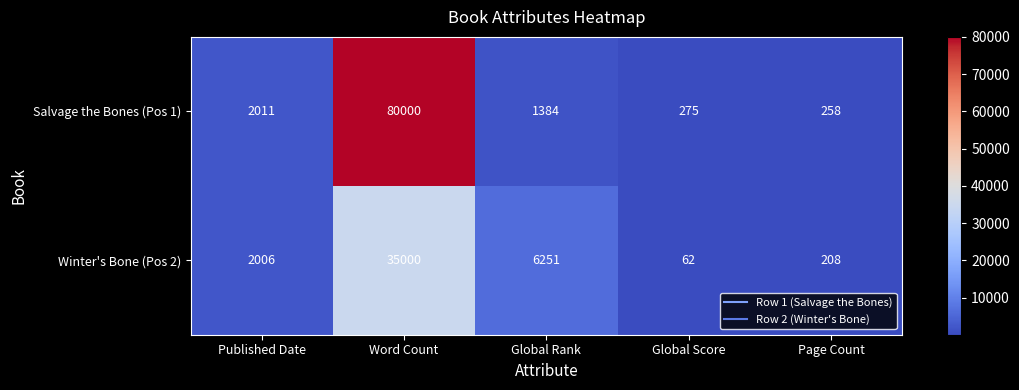

Reading left to right, what are all the values shown in this chart?

Salvage the Bones (Pos 1): 2011	80000	1384	275	258
Winter's Bone (Pos 2): 2006	35000	6251	62	208